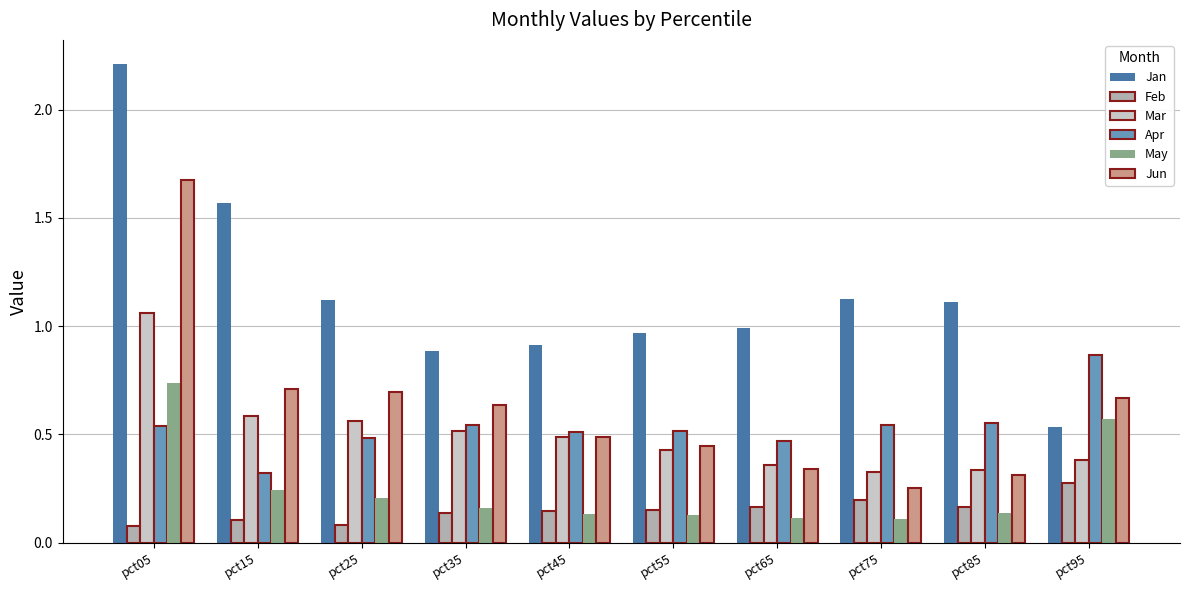

How many bars are there in each group?

6